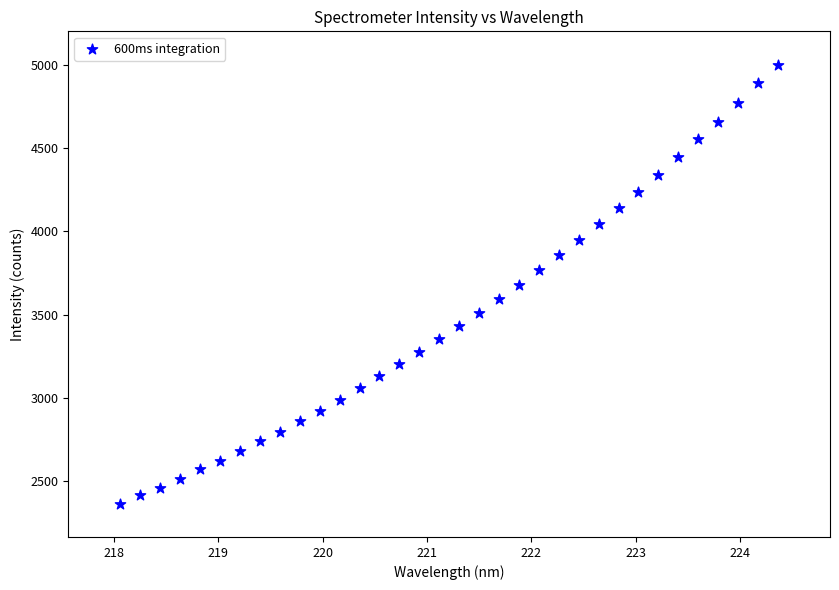

What is the range of X values (max minus min)?

6.3